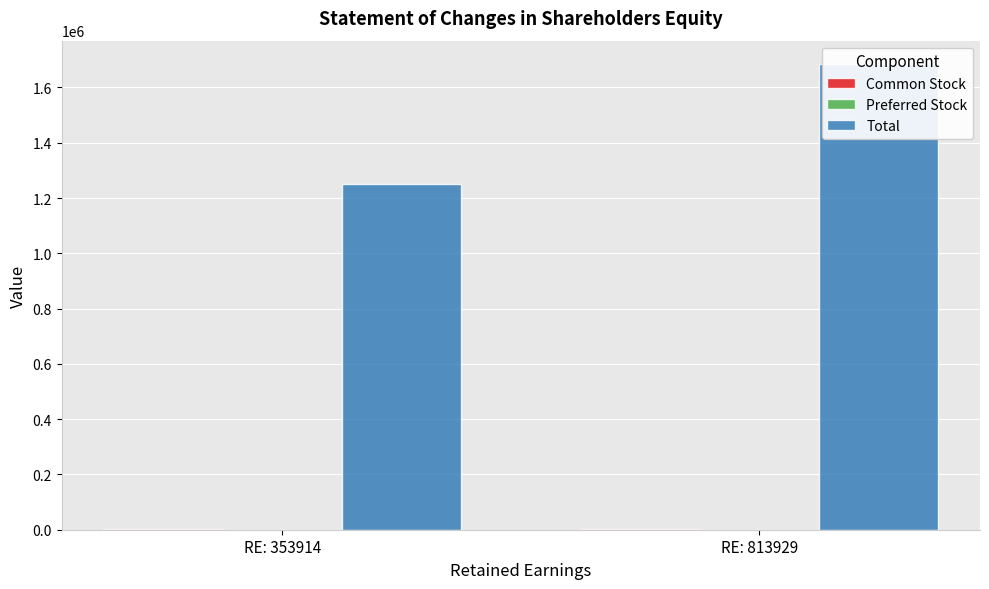

The Common Stock series shows 1103 at RE: 813929. True or false?

False